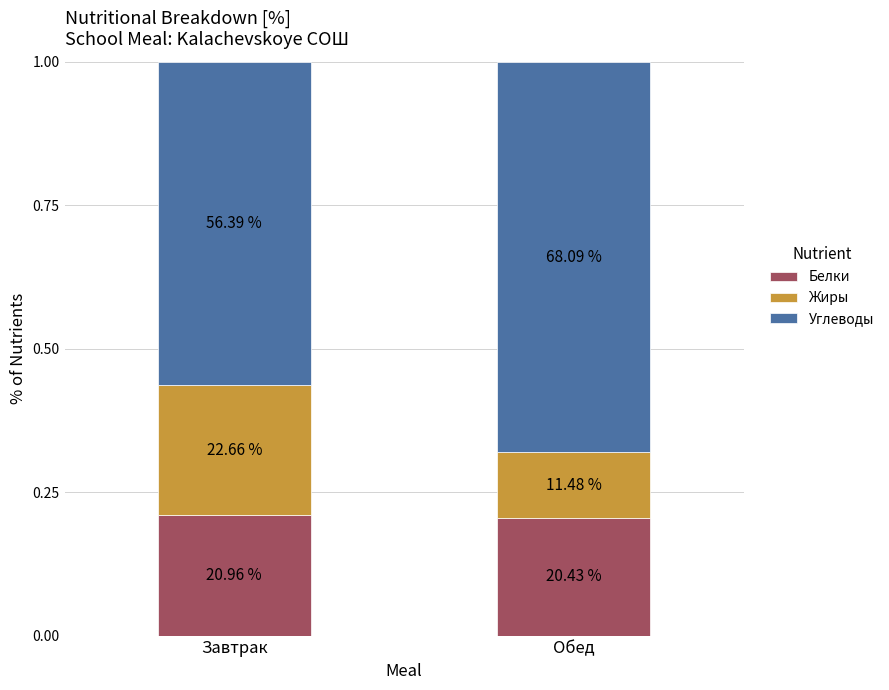

The Жиры series shows 0.1 at Обед. True or false?

False